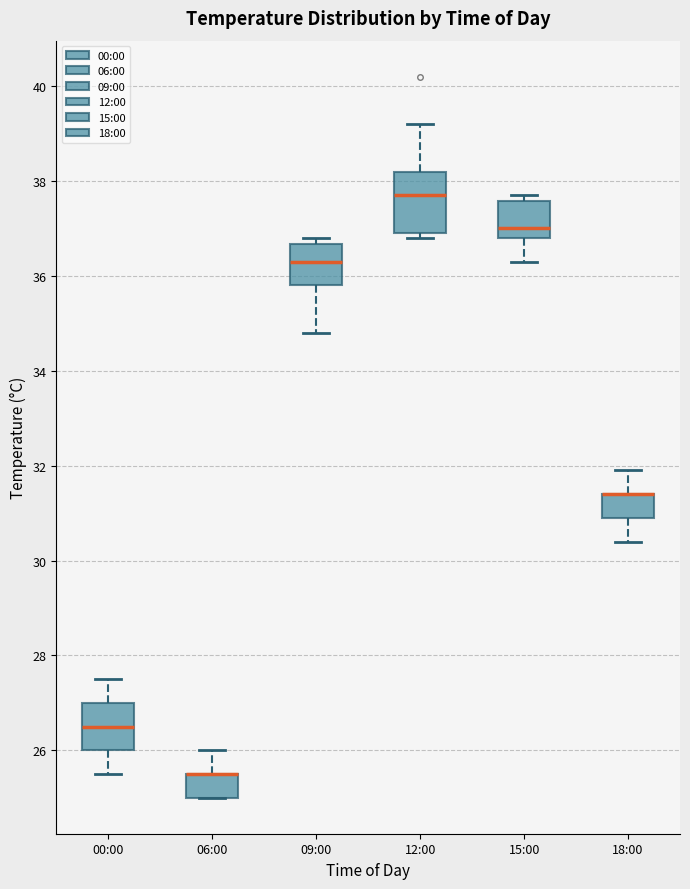

Reading left to right, read every box against the y-axis: the position of its median line, the range the box covers, and the ends of its whiskers. The values are not printed on the chart, so give them approximately, as read against the axis.

00:00: median 26.6, box 26.0 to 27.0, whiskers 25.6 to 27.6
06:00: median 25.6 (drawn on the box's upper edge), box 25.0 to 25.6, whiskers 25.0 to 26.0
09:00: median 36.4, box 35.8 to 36.6, whiskers 34.8 to 36.8
12:00: median 37.8, box 37.0 to 38.2, whiskers 36.8 to 39.2
15:00: median 37.0, box 36.8 to 37.6, whiskers 36.4 to 37.8
18:00: median 31.4 (drawn on the box's upper edge), box 31.0 to 31.4, whiskers 30.4 to 32.0